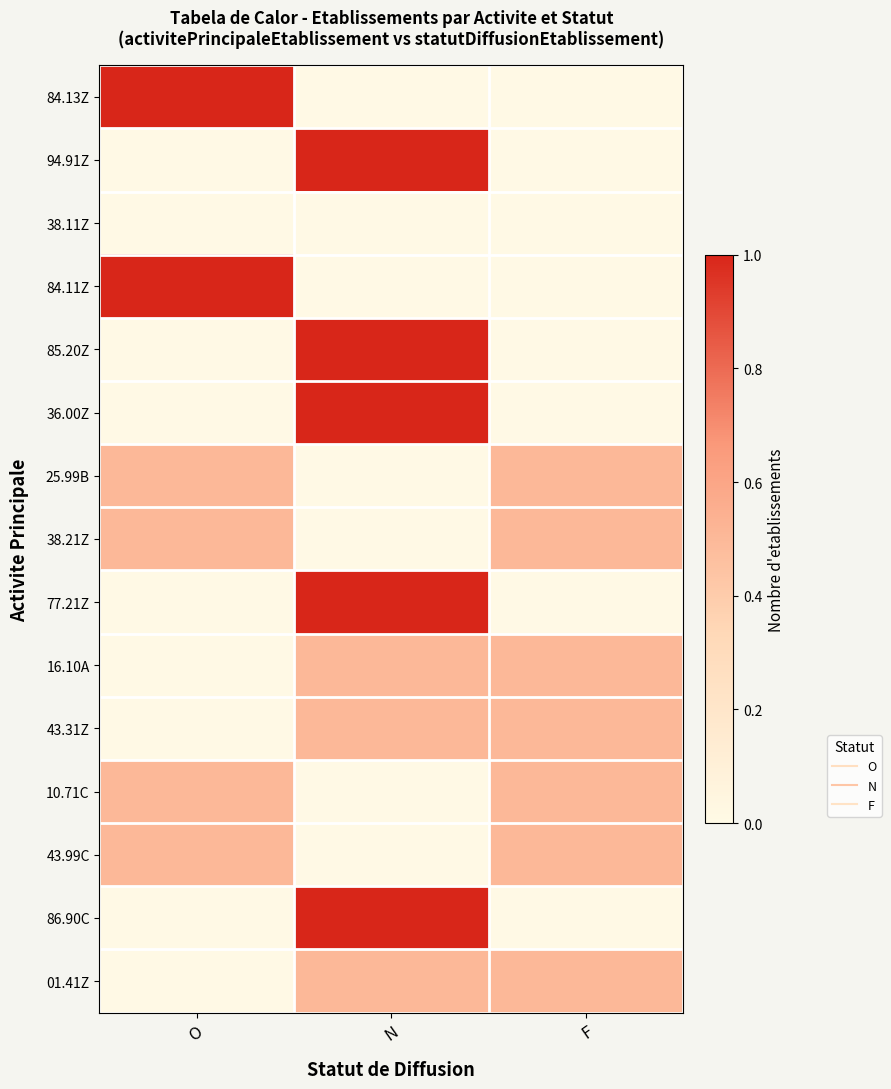

What is the total value across all series at F?

3.5